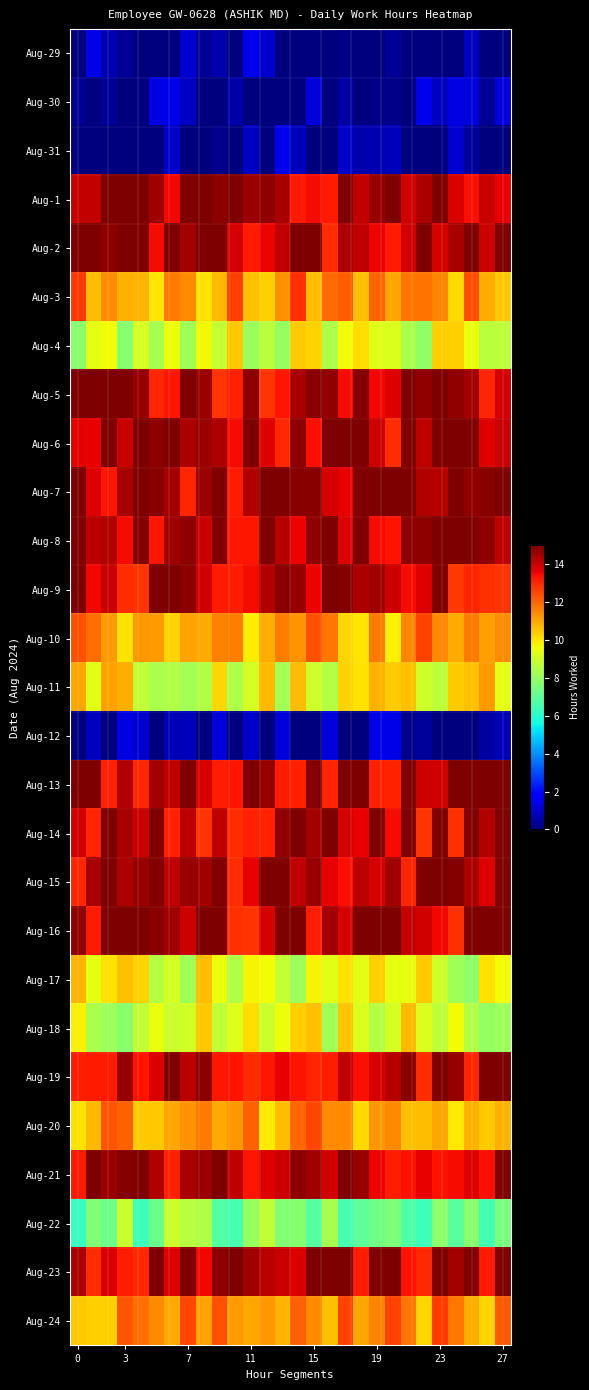

How many series are shown in this chart?

27